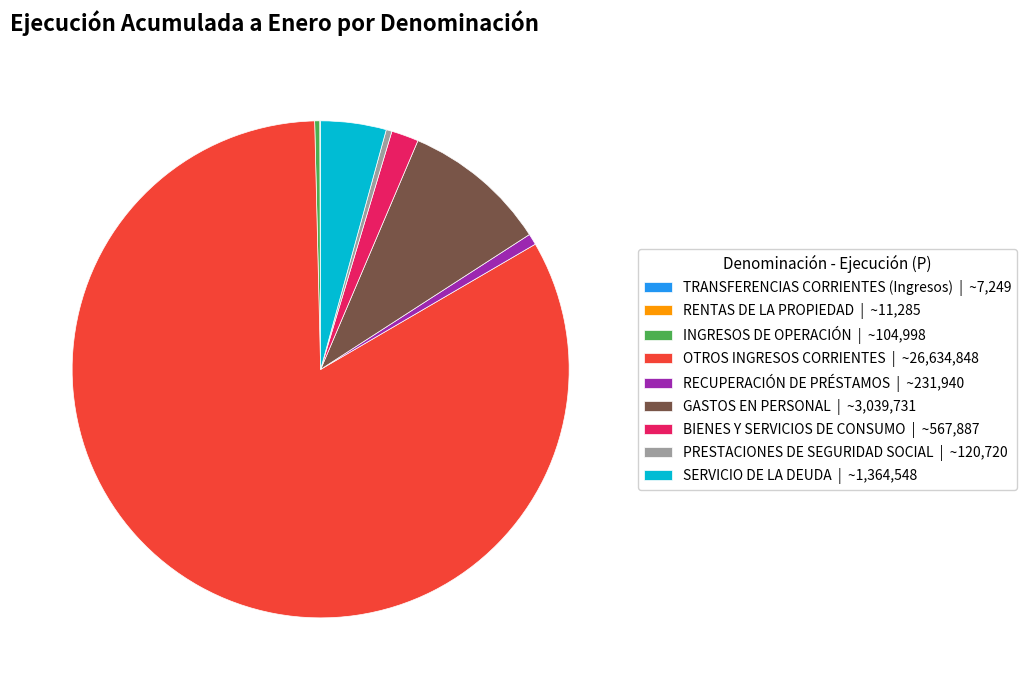

Do OTROS INGRESOS CORRIENTES and BIENES Y SERVICIOS DE CONSUMO together represent more than half of the pie?

Yes